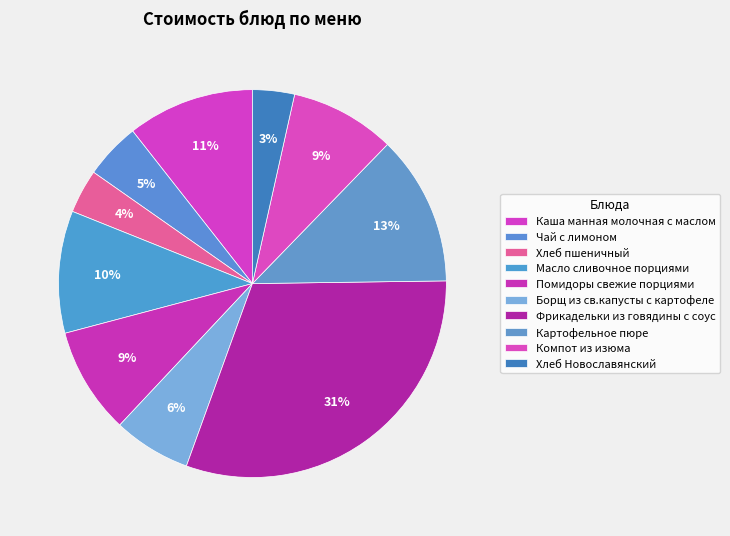

Count the number of slices in the pie.

10